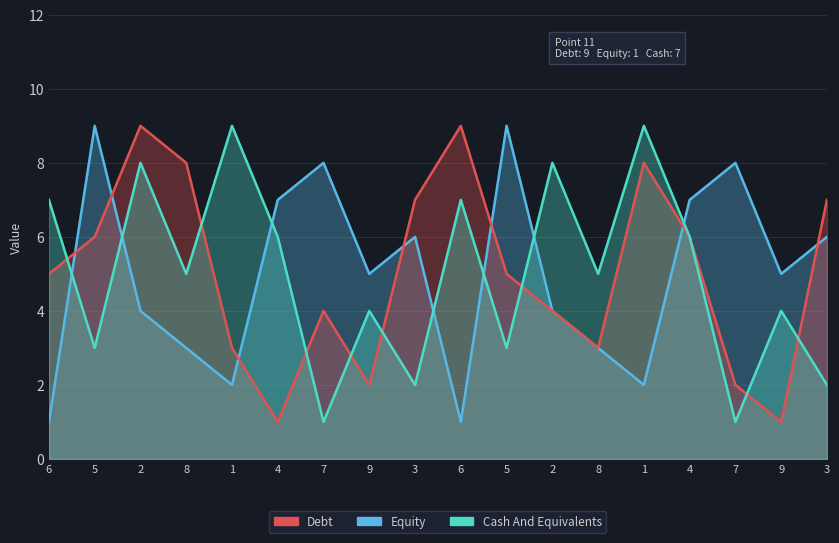

True or false: col_4 has more than 2 points higher than both neighbors.

True